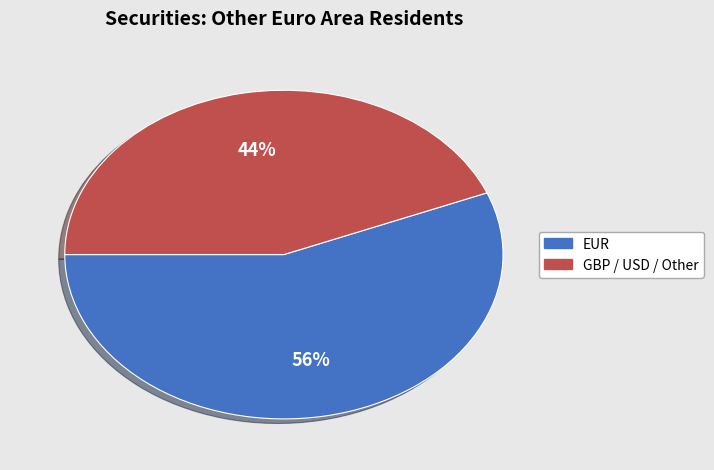

Is there a majority slice in this chart?

Yes